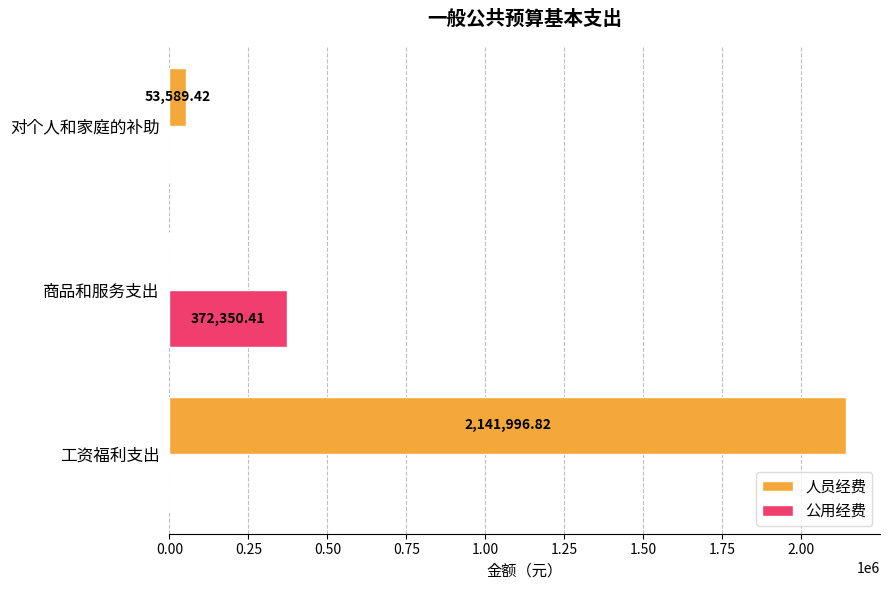

What is the sum of all 人员经费 values?

2195586.2